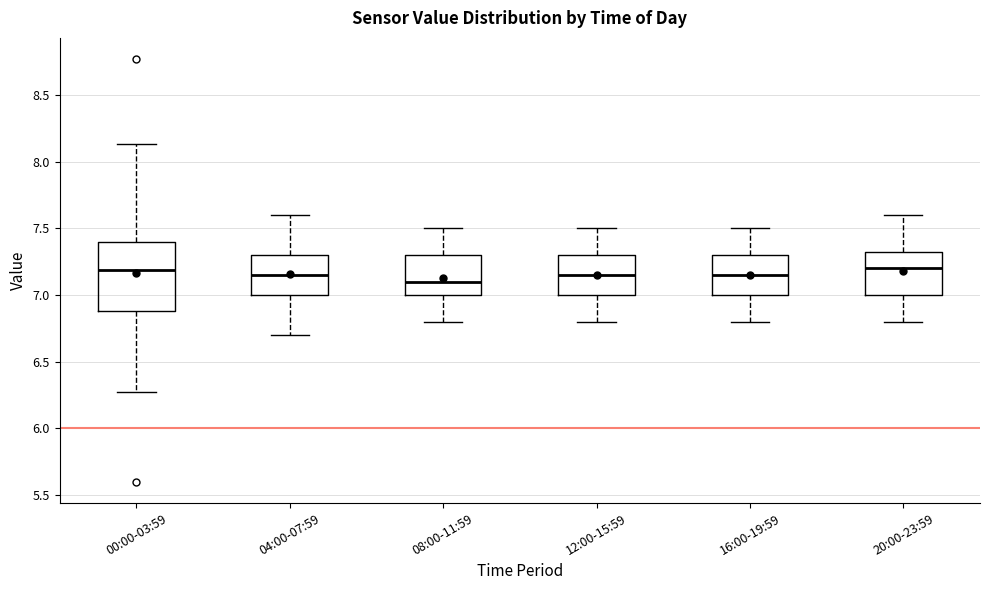

Reading left to right, transcribe this box plot: for each box, give where its median line is, the range the box spans, and where its two whiskers end, as read against the y-axis. The values are not printed on the chart, so give them approximately, as read against the axis.

00:00-03:59: median 7.20, box 6.90 to 7.40, whiskers 6.25 to 8.15
04:00-07:59: median 7.15, box 7.00 to 7.30, whiskers 6.70 to 7.60
08:00-11:59: median 7.10, box 7.00 to 7.30, whiskers 6.80 to 7.50
12:00-15:59: median 7.15, box 7.00 to 7.30, whiskers 6.80 to 7.50
16:00-19:59: median 7.15, box 7.00 to 7.30, whiskers 6.80 to 7.50
20:00-23:59: median 7.20, box 7.00 to 7.35, whiskers 6.80 to 7.60